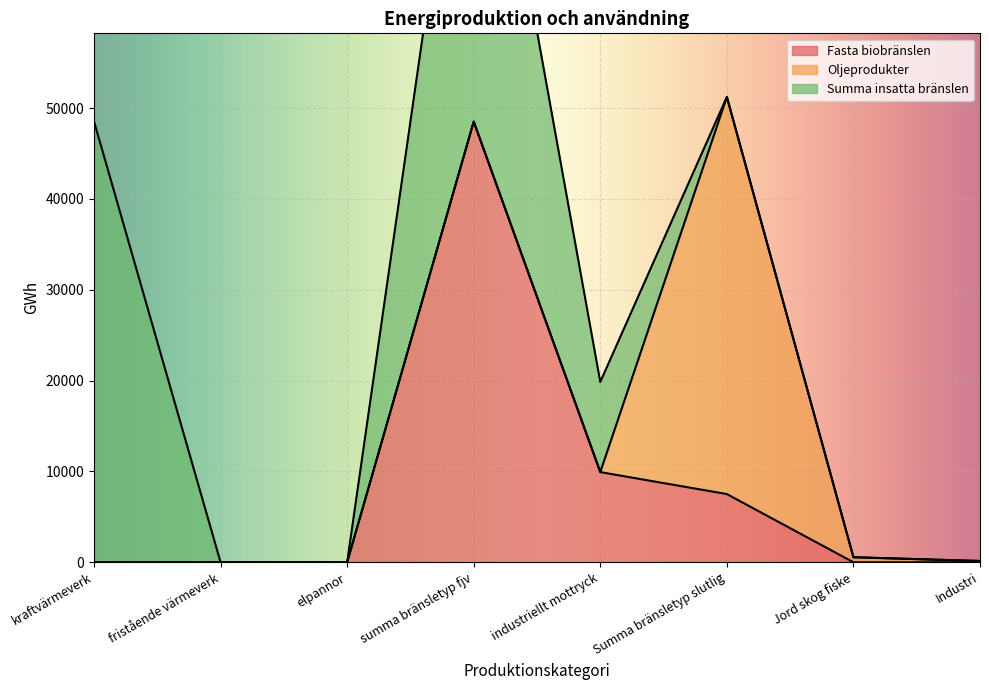

Which series changed the most between summa bränsletyp fjv and industriellt mottryck?

Summa insatta bränslen